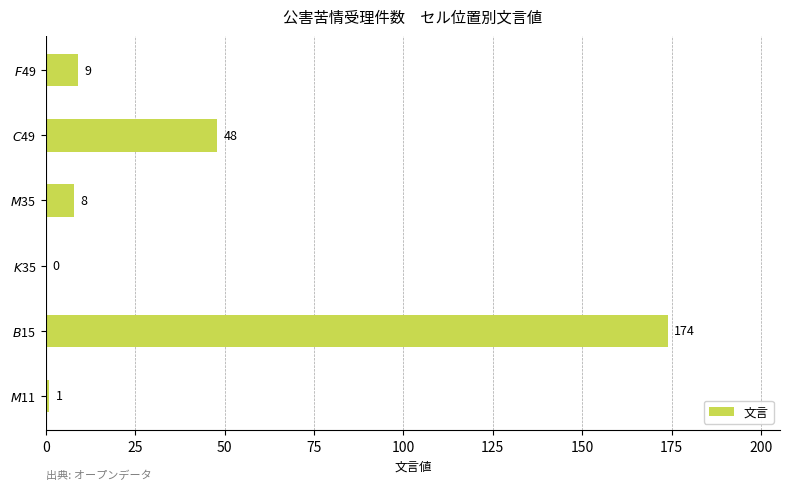

What is the sum of all values?

240